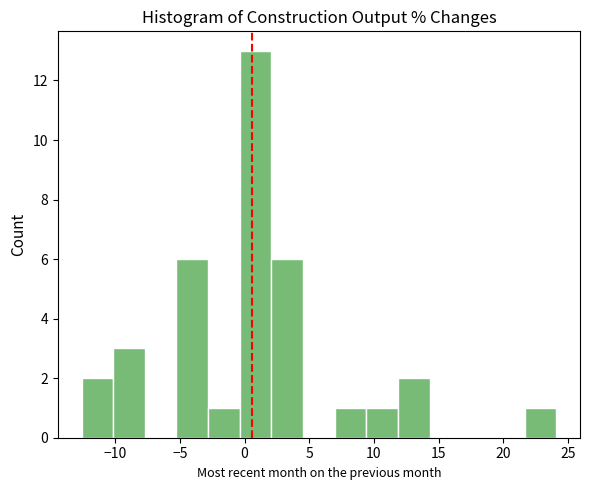

Reading left to right, list every bar in this chart as the range it spans on the x-axis followed by its height. Neither the bar edges nor the heights are printed on the chart, so give them approximately, as read against the axes.

-12.5 to -10.0: 2
-10.0 to -7.5: 3
-7.5 to -5.5: 0
-5.5 to -3.0: 6
-3.0 to -0.5: 1
-0.5 to 2.0: 13
2.0 to 4.5: 6
4.5 to 7.0: 0
7.0 to 9.5: 1
9.5 to 12.0: 1
12.0 to 14.5: 2
14.5 to 17.0: 0
17.0 to 19.0: 0
19.0 to 21.5: 0
21.5 to 24.0: 1